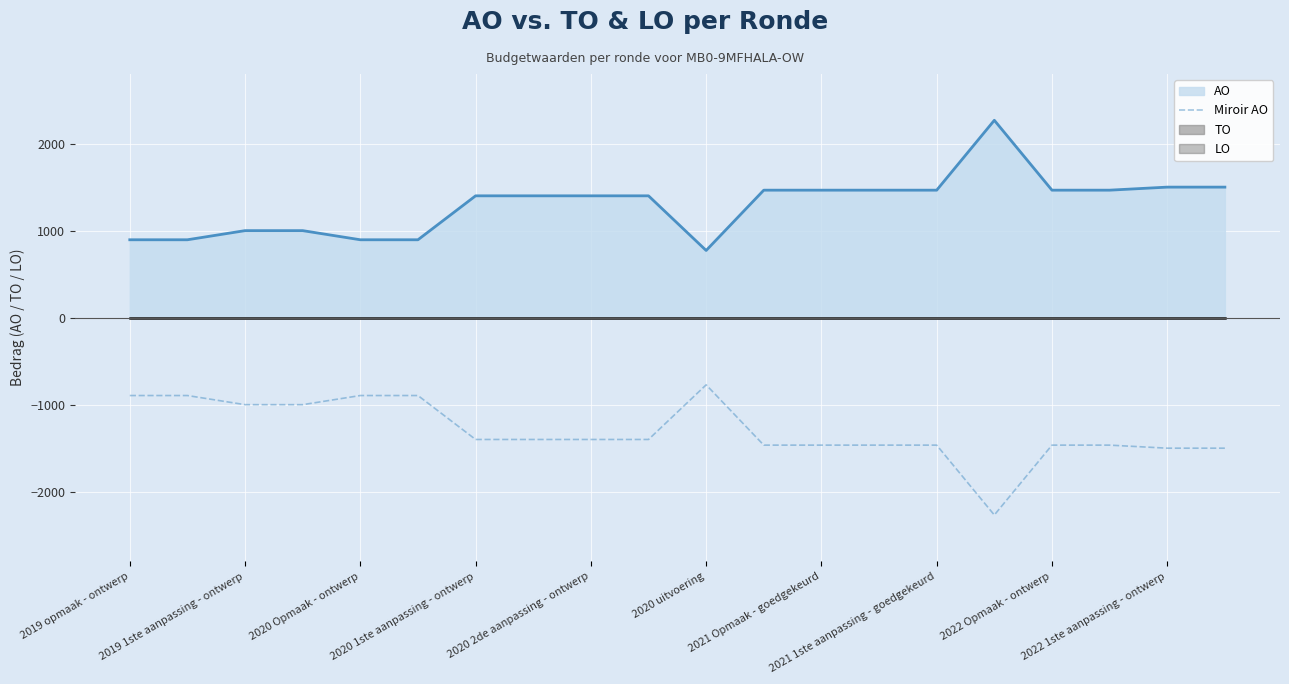

Is it true that AO equals 895 at 2020 Opmaak - ontwerp?

True